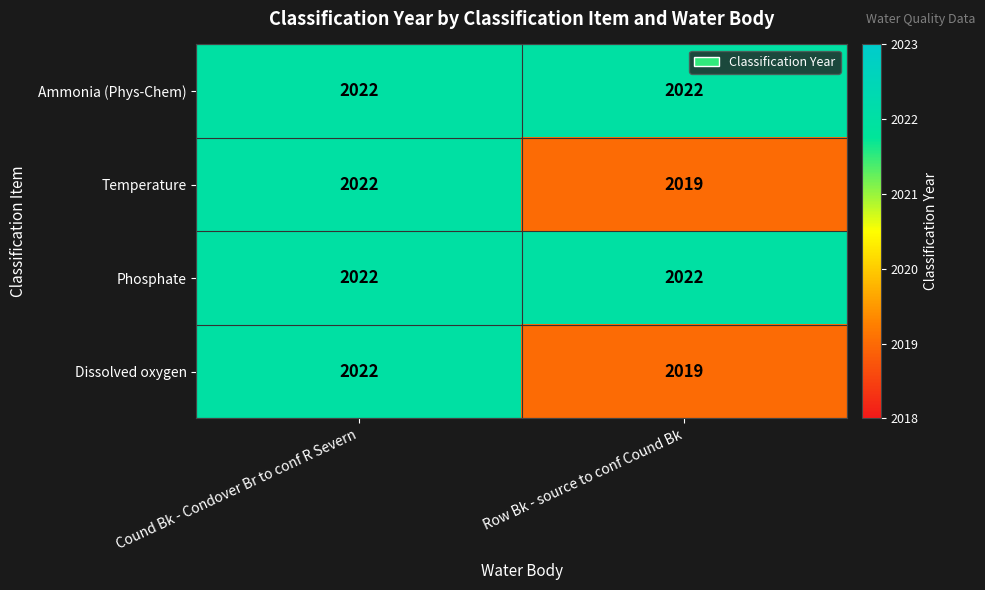

What is the spread (max minus min) of values at Row Bk - source to conf Cound Bk?

3